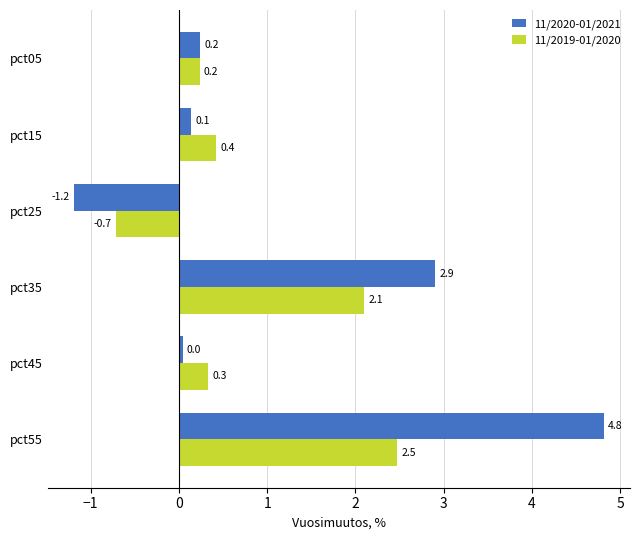

What is the approximate value of 11/2019-01/2020 at pct55?

2.5